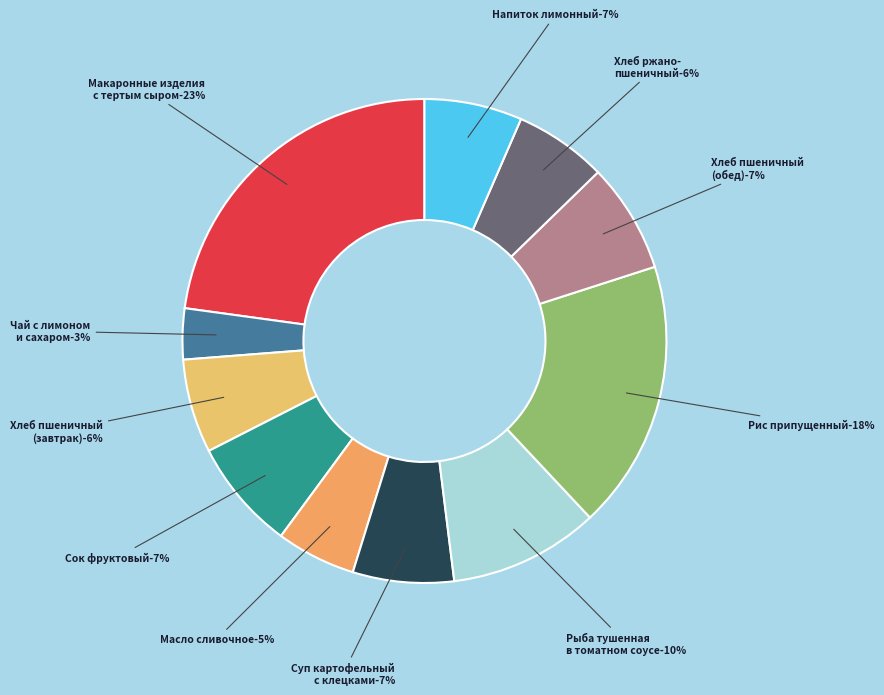

Count the number of slices in the pie.

11